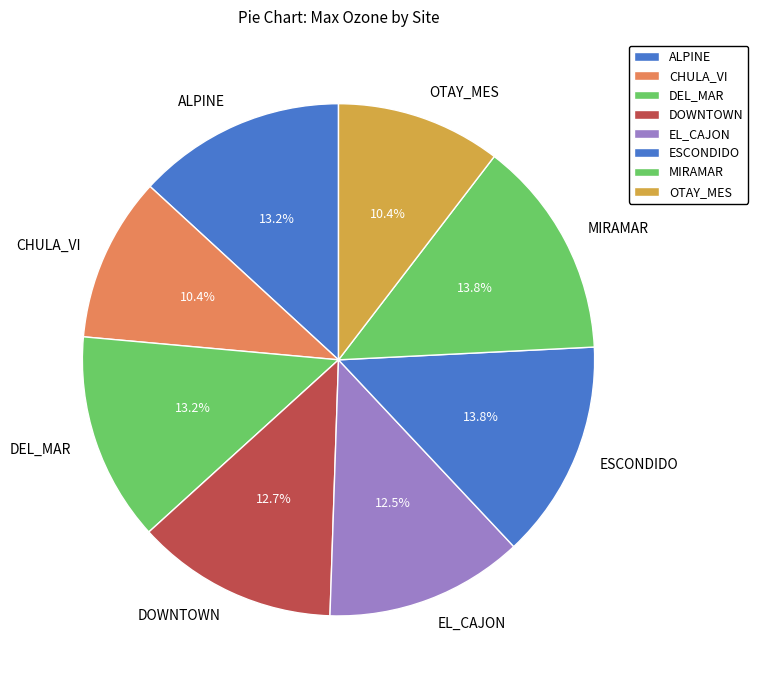

Is the sum of EL_CAJON and ALPINE greater than half?

No